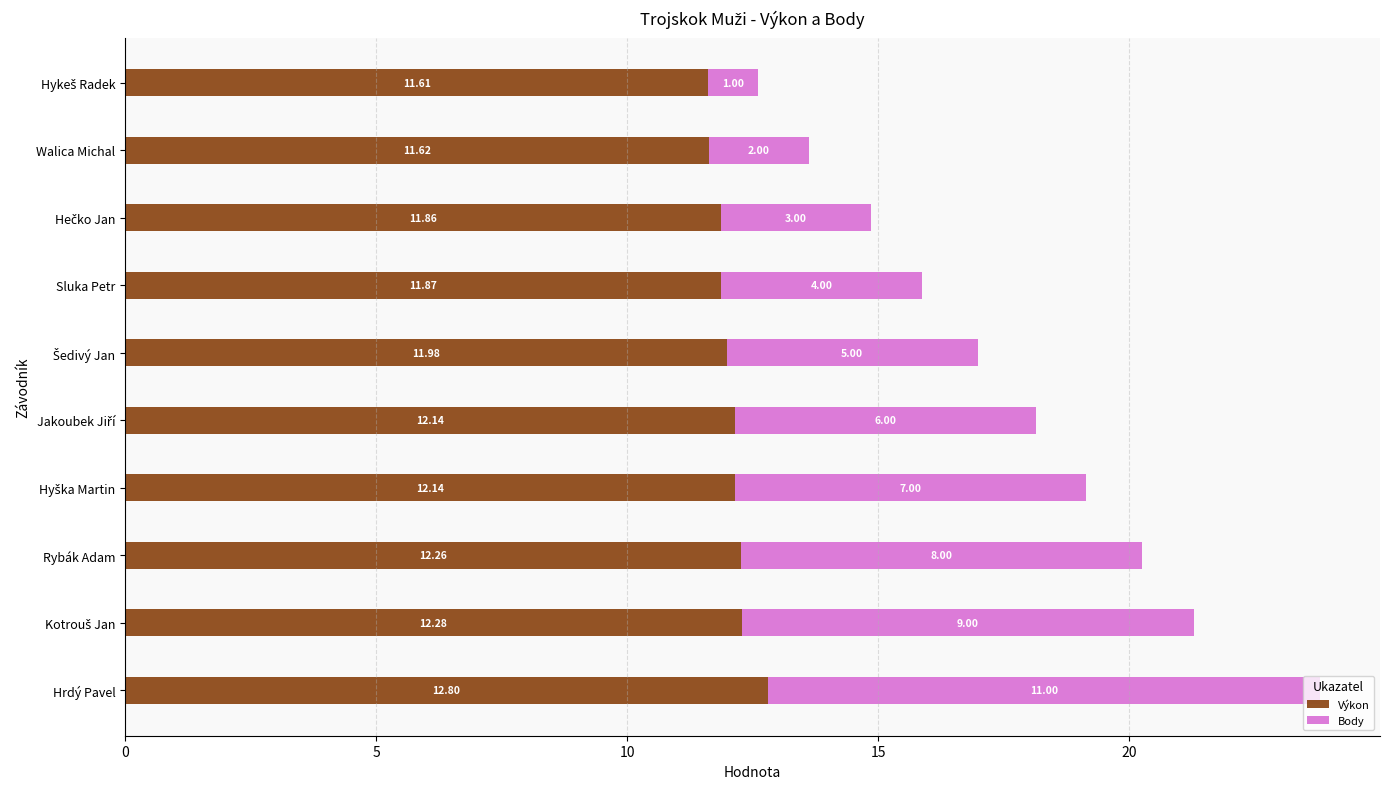

What is the difference between the maximum and minimum values in the Výkon series?

1.2